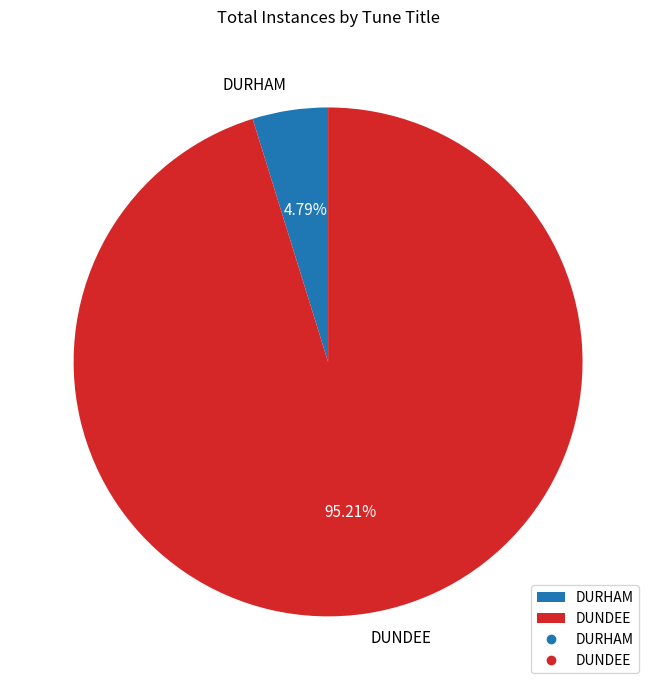

To the nearest percent, what portion does DUNDEE represent?

95%